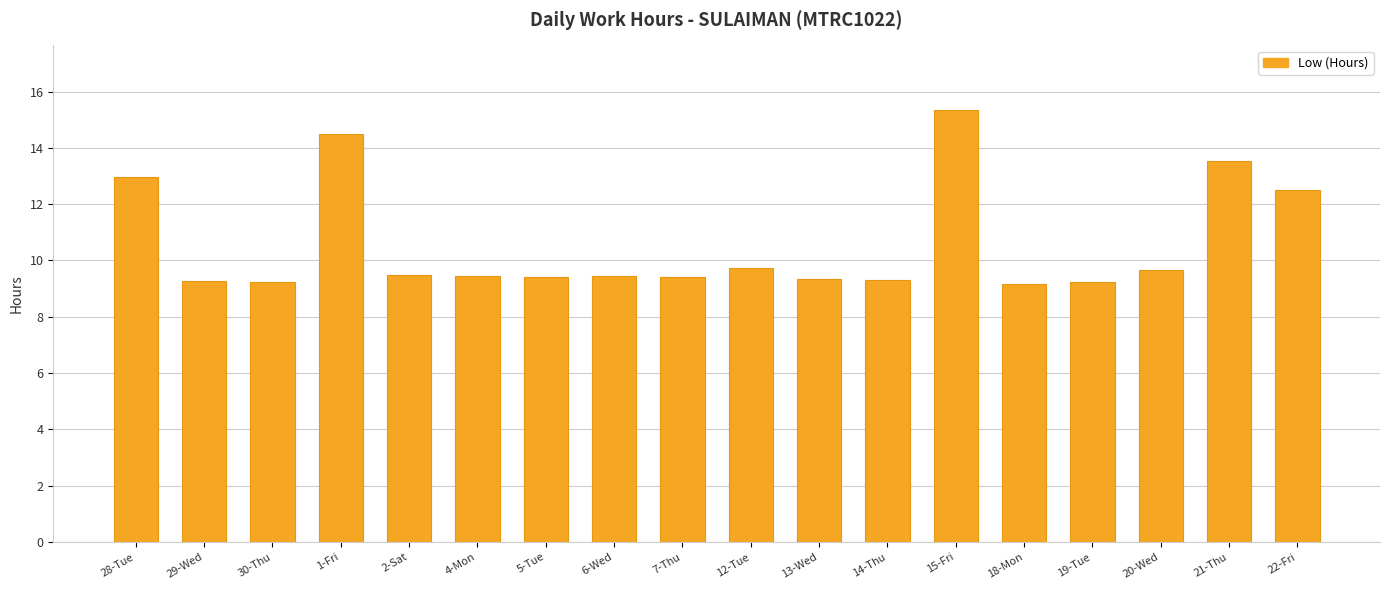

Where is the data nearest to the value 12?

22-Fri